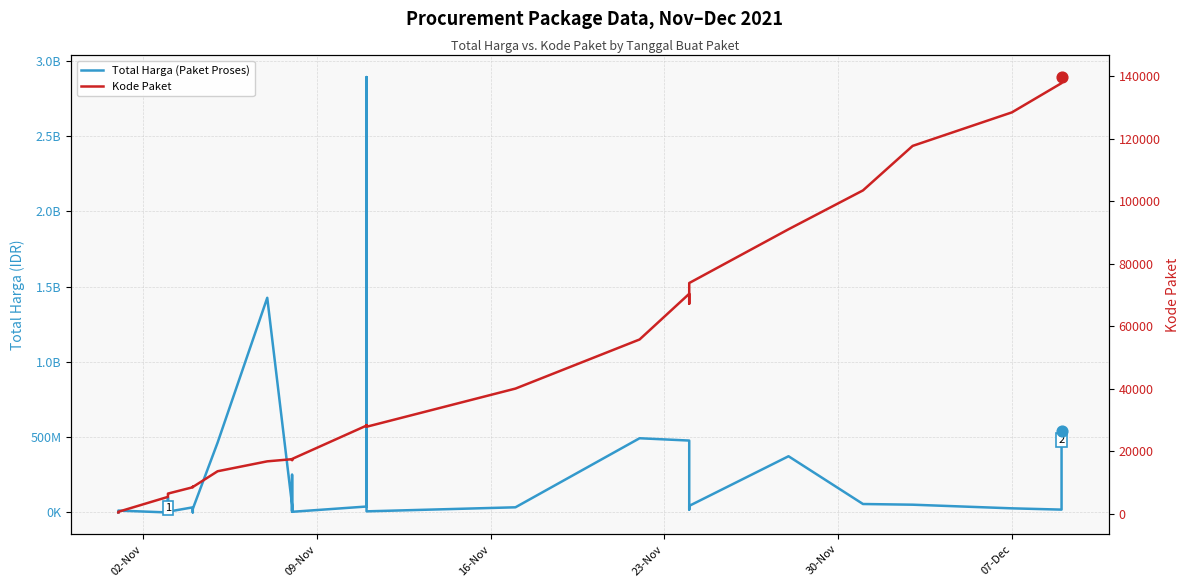

Which series has the largest Y range (max minus min)?

Total Harga (Paket Proses)